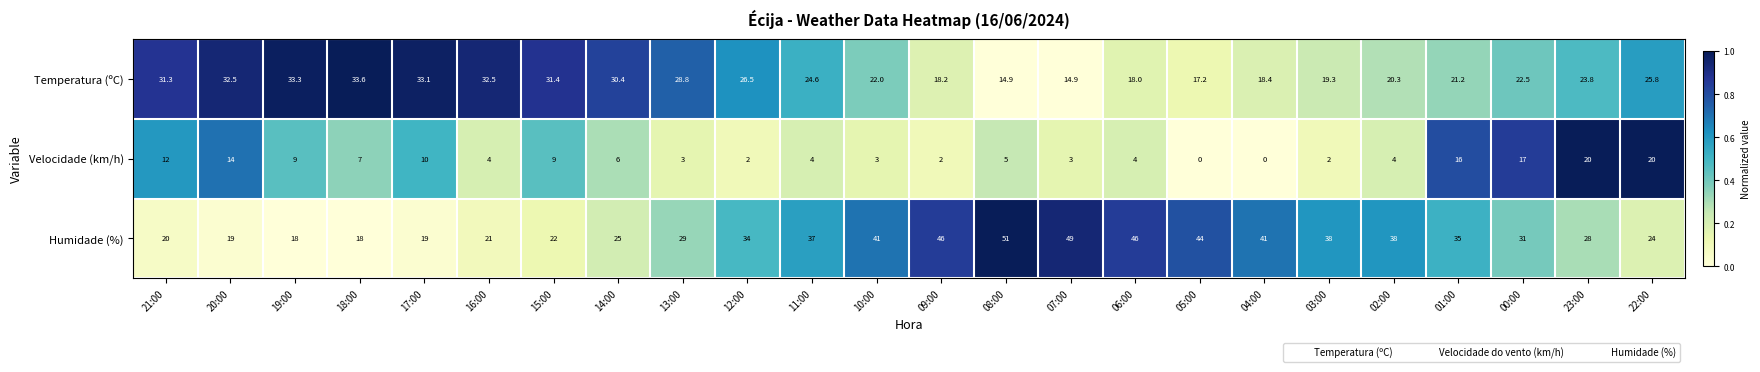

How many data points does each series have?

24